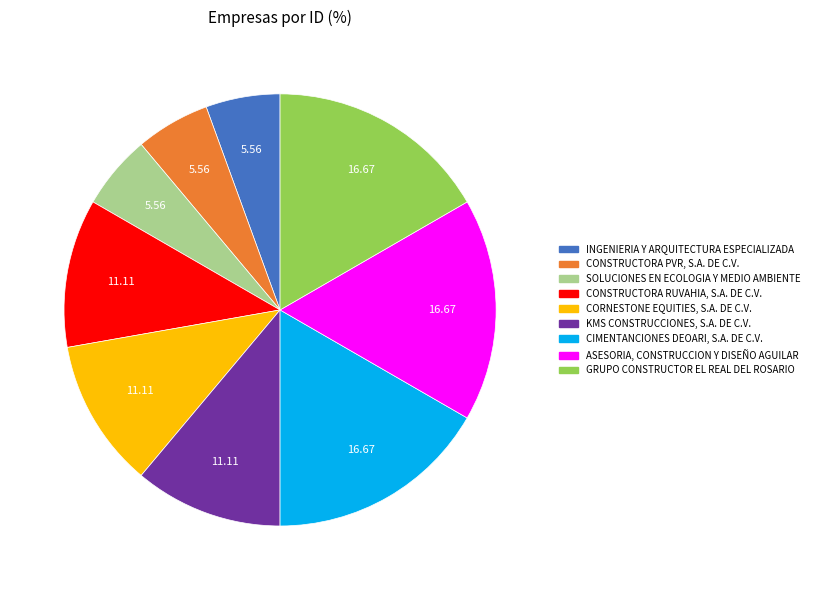

How many segments does this pie chart have?

9